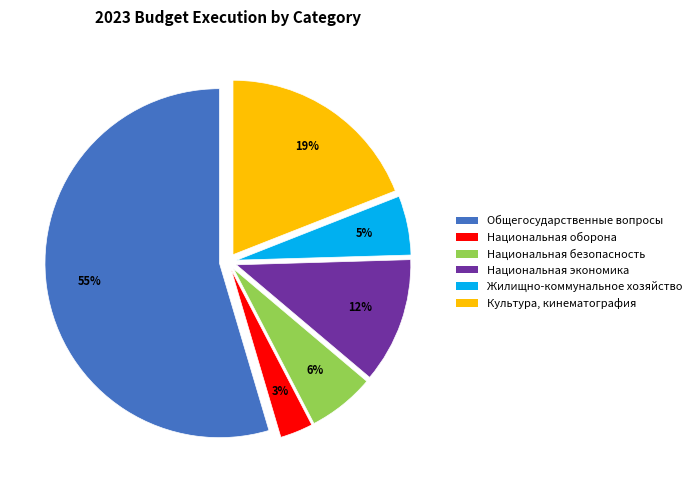

To the nearest percent, what is the average slice percentage?

17%